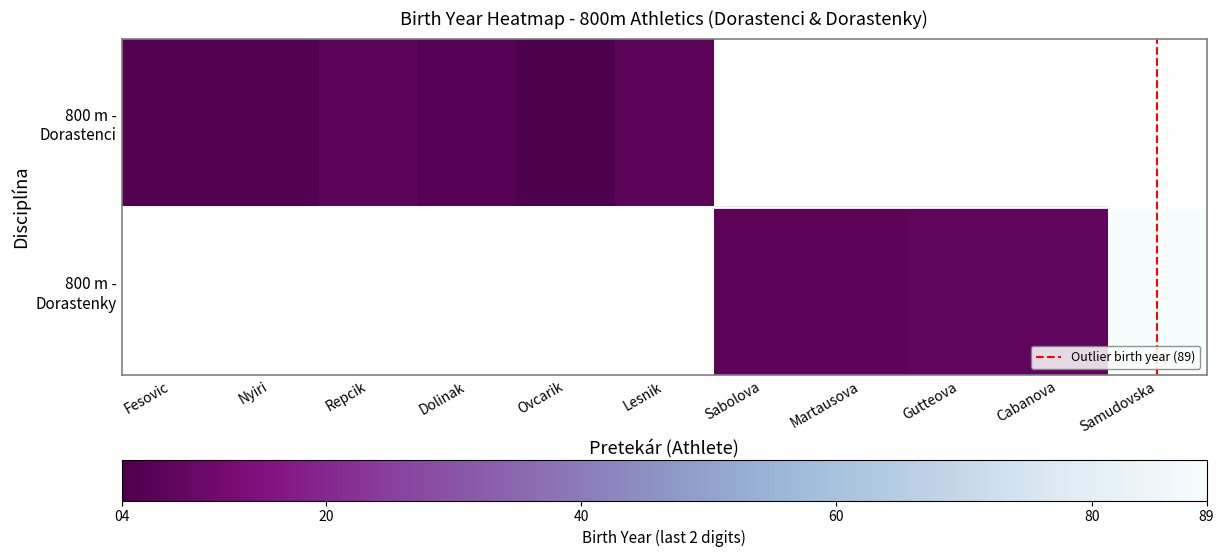

Count the number of data series in this chart.

2